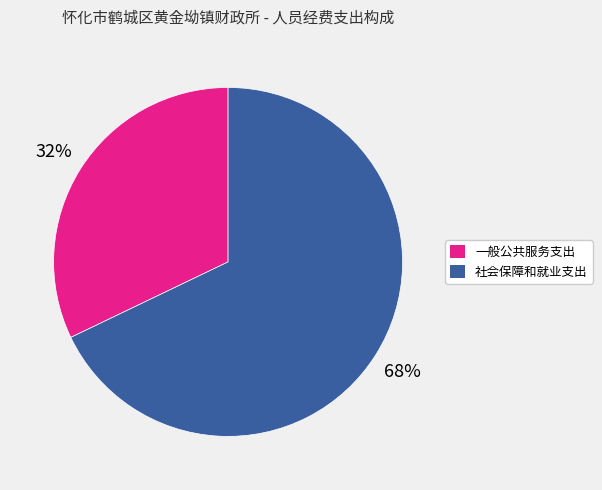

True or false: 一般公共服务支出 accounts for 32% of the total.

True